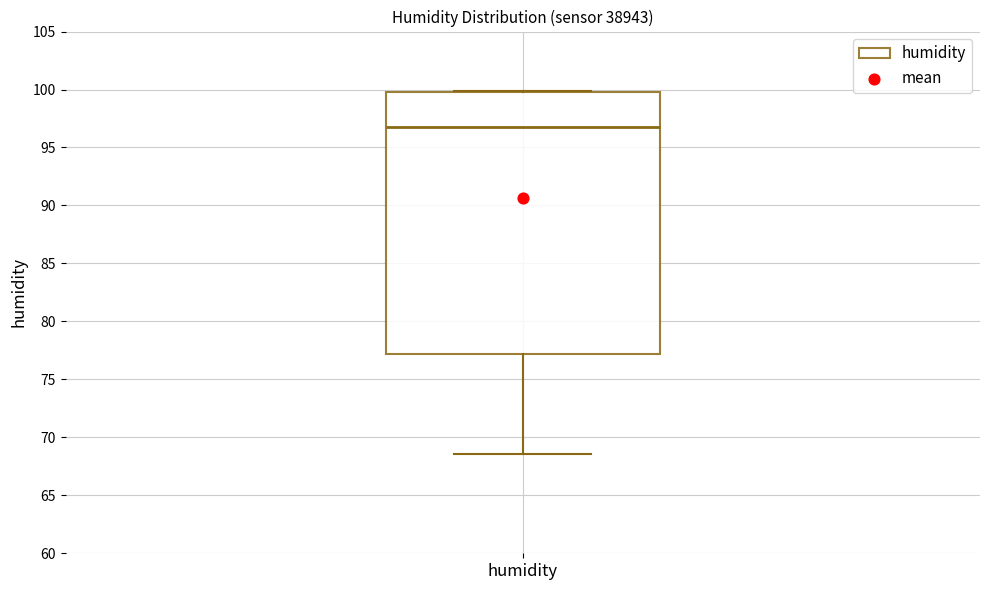

Transcribe this box plot: give where the median line is, the range the box spans, and where the two whiskers end, as read against the y-axis. The values are not printed on the chart, so give them approximately, as read against the axis.

median 97.0, box 77.0 to 100.0, whiskers 68.5 to 100.0